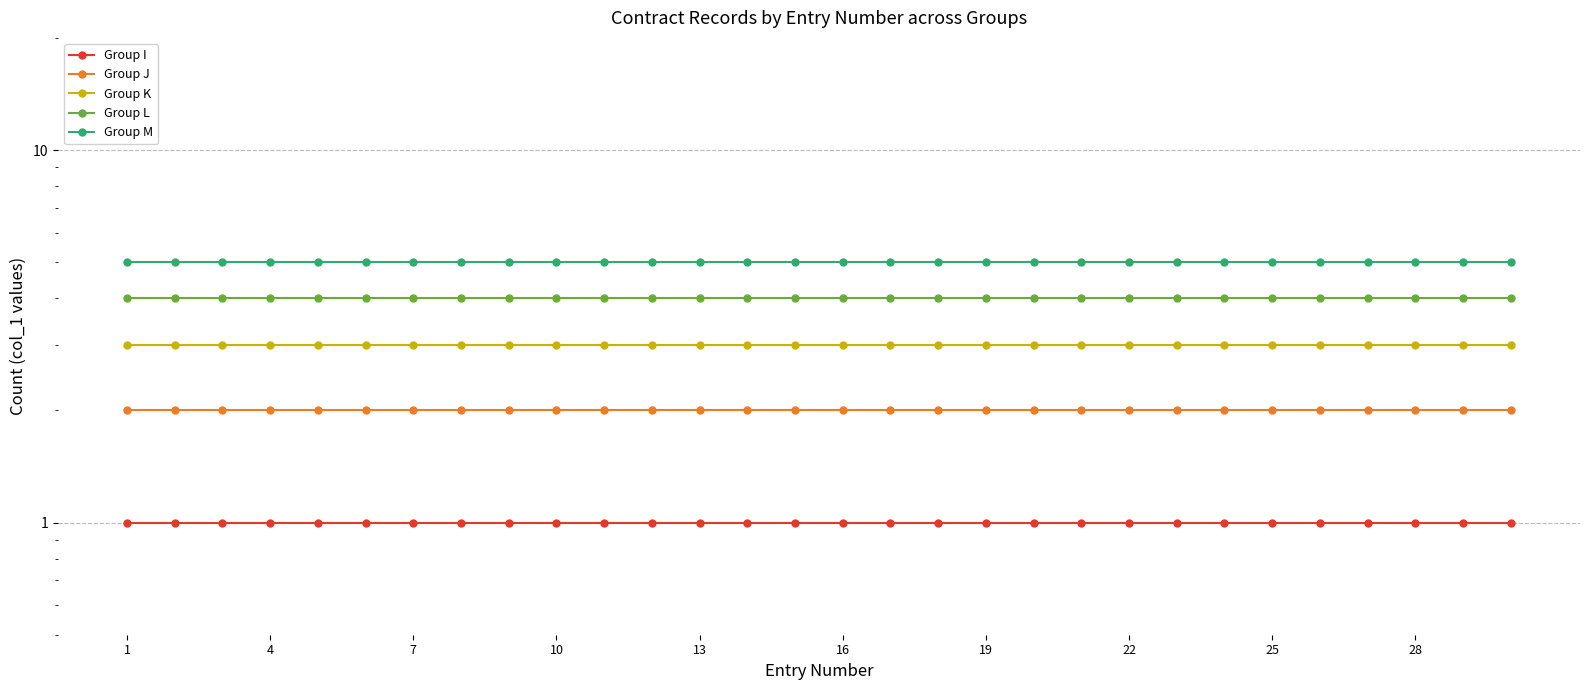

True or false: Group M has a value of 3 at 16.

False